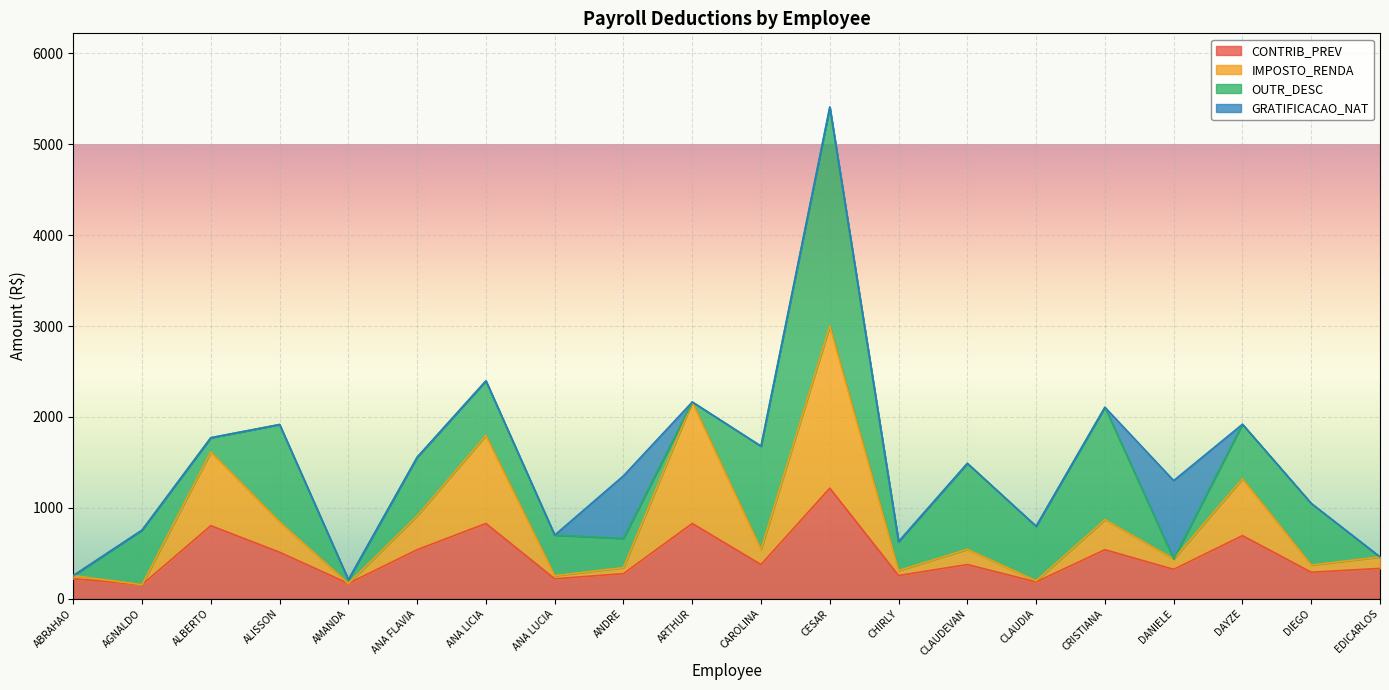

At which label does CONTRIB_PREV reach its peak?

CESAR